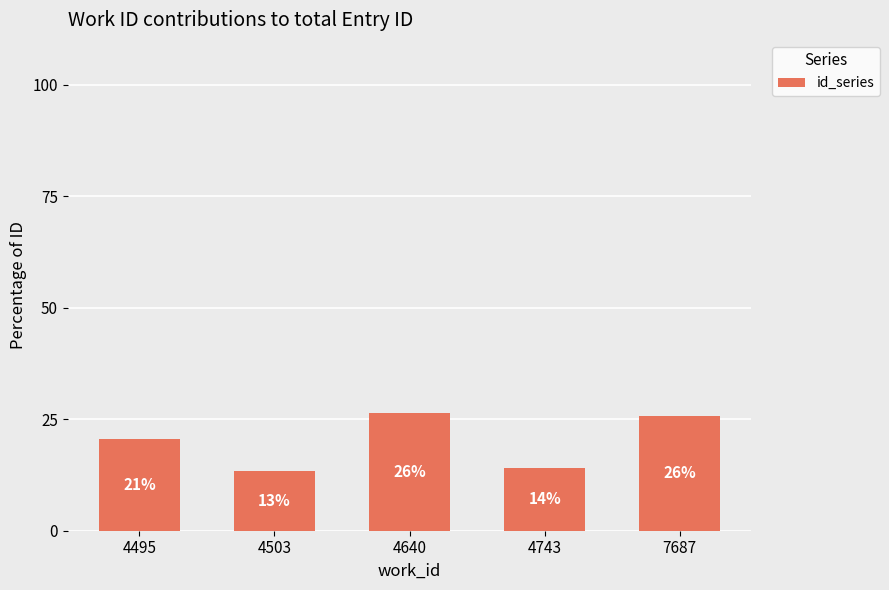

What is the approximate value at 4495?

20.6